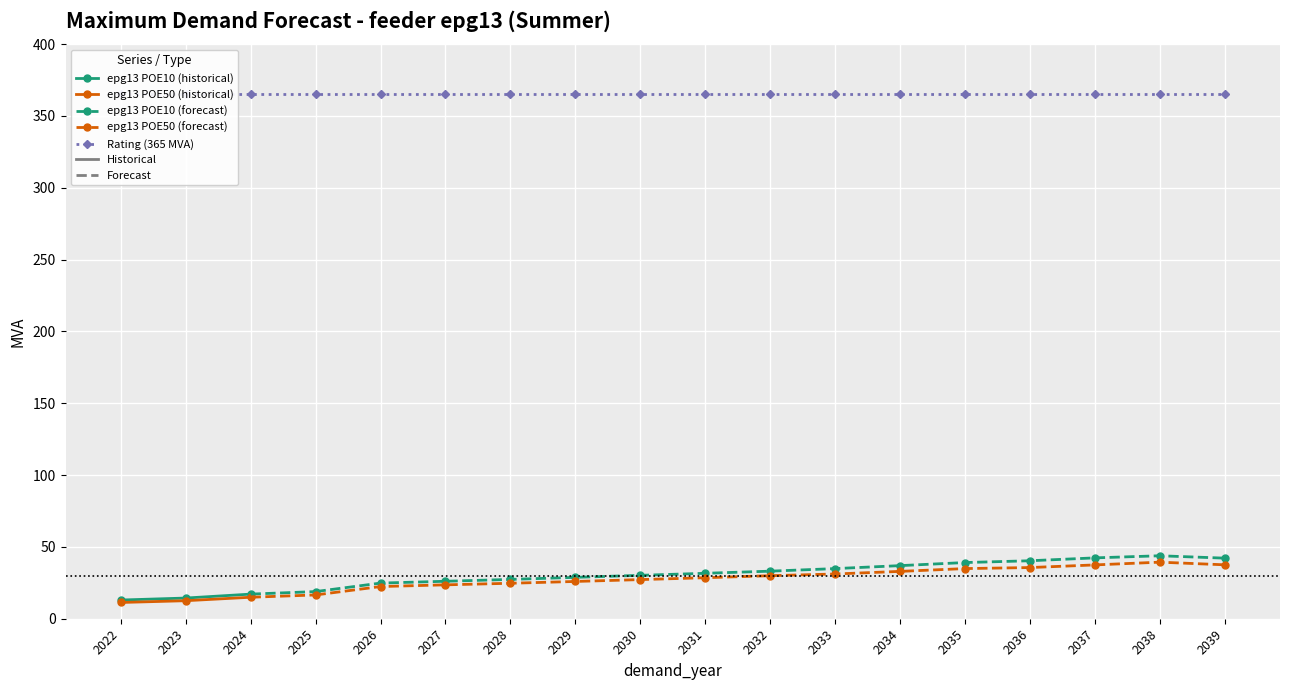

What is the difference between the maximum and minimum values in the epg13 POE50 series?

28.1